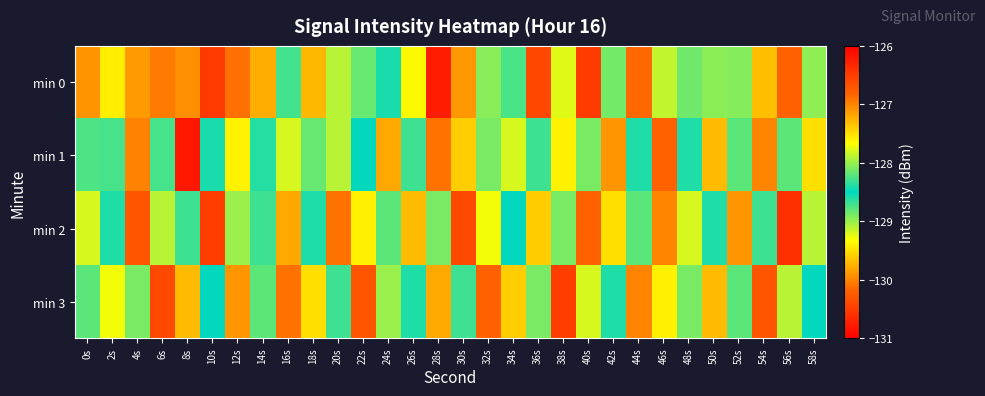

Reading left to right, transcribe all the data shown in this chart.

min 0: 0s=-129.9	2s=-127.6	4s=-127.1	6s=-130.1	8s=-129.9	10s=-130.5	12s=-130.1	14s=-129.8	16s=-128.7	18s=-127.3	20s=-127.9	22s=-128.2	24s=-128.4	26s=-129.4	28s=-130.8	30s=-129.9	32s=-128.9	34s=-128.3	36s=-130.4	38s=-129.2	40s=-126.5	42s=-128.9	44s=-130.2	46s=-127.9	48s=-128.9	50s=-129.0	52s=-128.1	54s=-129.7	56s=-126.8	58s=-129.0
min 1: 0s=-128.2	2s=-128.3	4s=-130.0	6s=-128.7	8s=-130.8	10s=-128.4	12s=-129.4	14s=-128.6	16s=-129.2	18s=-128.2	20s=-129.1	22s=-128.5	24s=-129.8	26s=-128.3	28s=-130.1	30s=-129.6	32s=-128.9	34s=-129.2	36s=-128.7	38s=-129.4	40s=-128.1	42s=-129.9	44s=-128.6	46s=-130.2	48s=-128.4	50s=-129.7	52s=-128.8	54s=-130.0	56s=-128.2	58s=-129.5
min 2: 0s=-129.2	2s=-128.4	4s=-130.3	6s=-129.1	8s=-128.7	10s=-130.5	12s=-129.0	14s=-128.3	16s=-129.8	18s=-128.6	20s=-130.1	22s=-129.4	24s=-128.2	26s=-129.7	28s=-128.9	30s=-130.4	32s=-129.3	34s=-128.5	36s=-129.6	38s=-128.1	40s=-130.2	42s=-129.5	44s=-128.8	46s=-130.0	48s=-129.2	50s=-128.6	52s=-129.9	54s=-128.3	56s=-130.6	58s=-129.1
min 3: 0s=-128.8	2s=-129.3	4s=-128.1	6s=-130.4	8s=-129.7	10s=-128.5	12s=-129.9	14s=-128.2	16s=-130.1	18s=-129.5	20s=-128.7	22s=-130.3	24s=-129.0	26s=-128.4	28s=-129.8	30s=-128.3	32s=-130.2	34s=-129.6	36s=-128.9	38s=-130.5	40s=-129.2	42s=-128.6	44s=-130.0	46s=-129.4	48s=-128.1	50s=-129.7	52s=-128.8	54s=-130.3	56s=-129.1	58s=-128.5